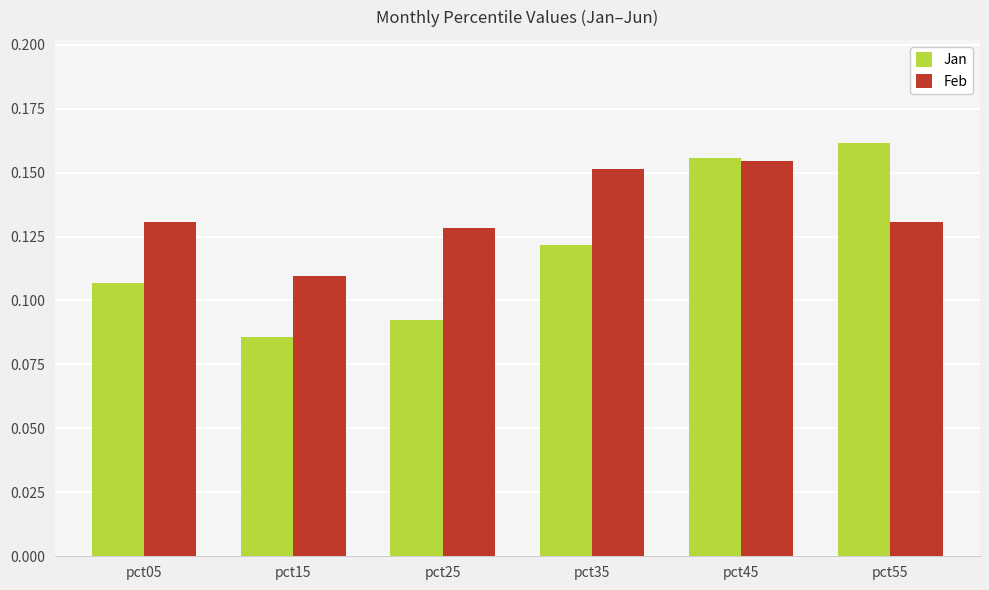

Count the number of data series in this chart.

2